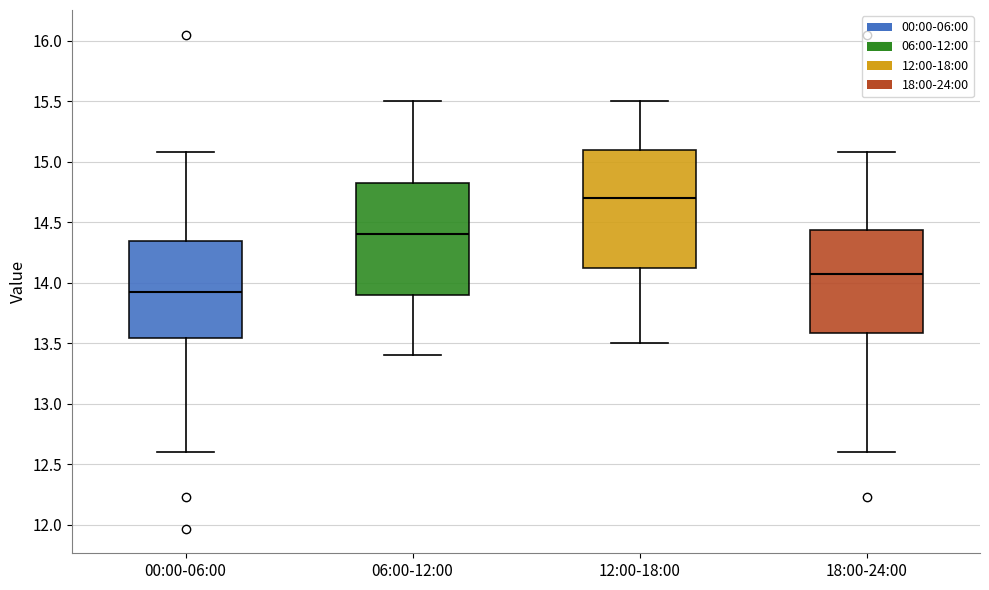

Where does the upper whisker of the box for 06:00-12:00 end on the y-axis? The values are not printed on the chart, so give them approximately, as read against the axis.

15.50